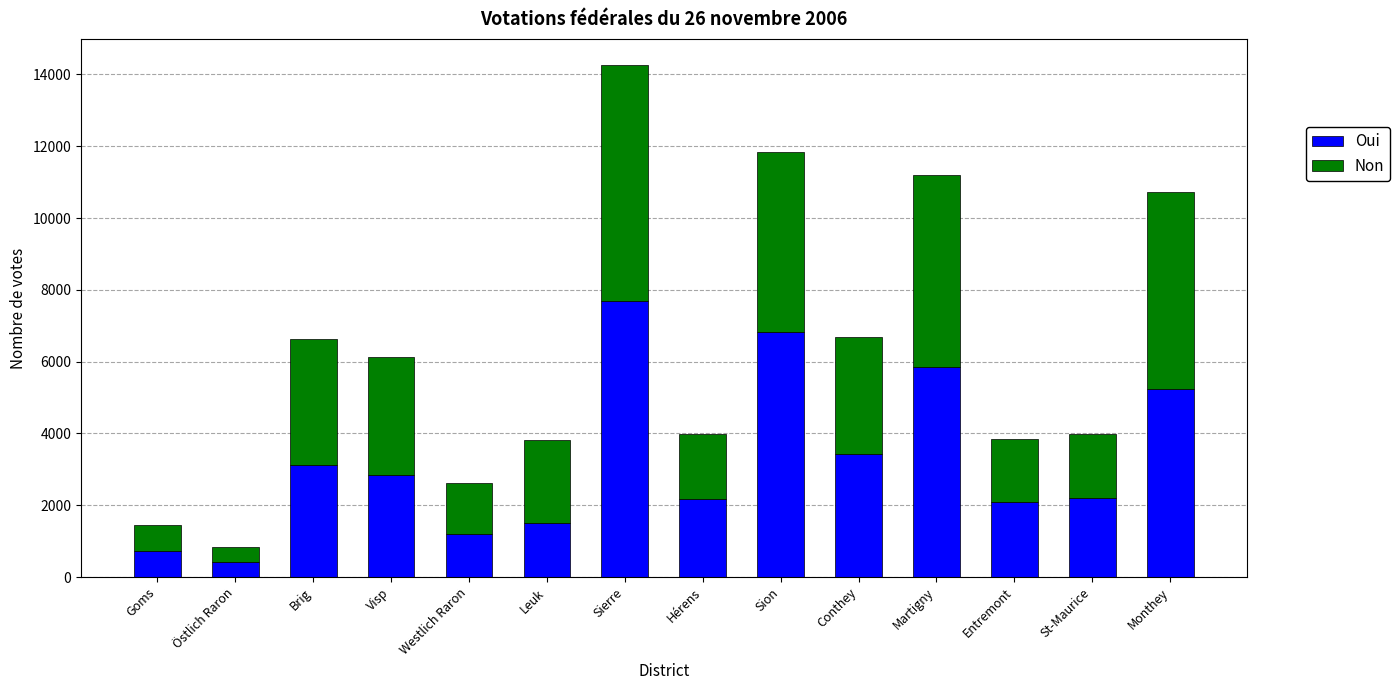

How many data points does each series have?

14